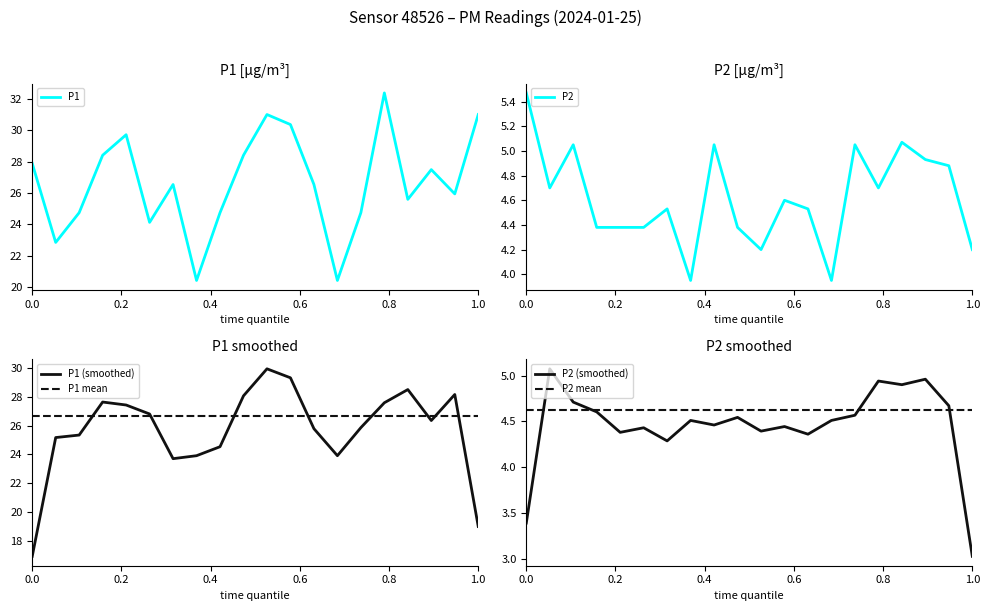

In P2 (smoothed), how many points are lower than both neighbors (excluding endpoints)?

6